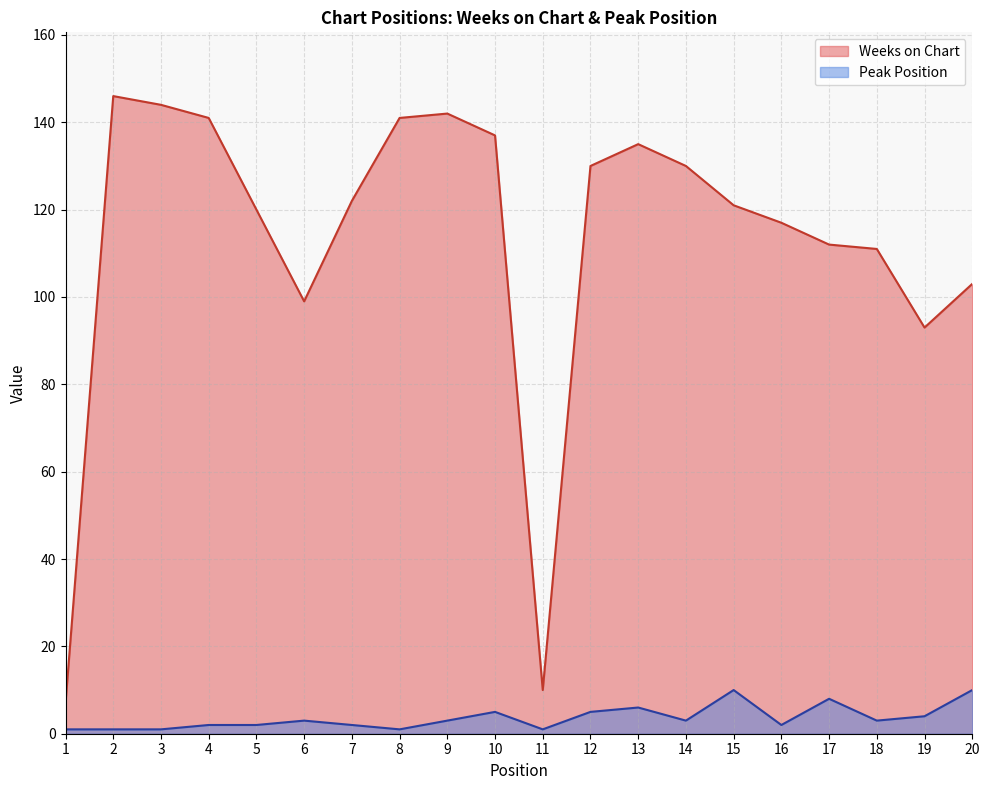

What is the value of the Weeks on Chart point at the 13th from the left?

135